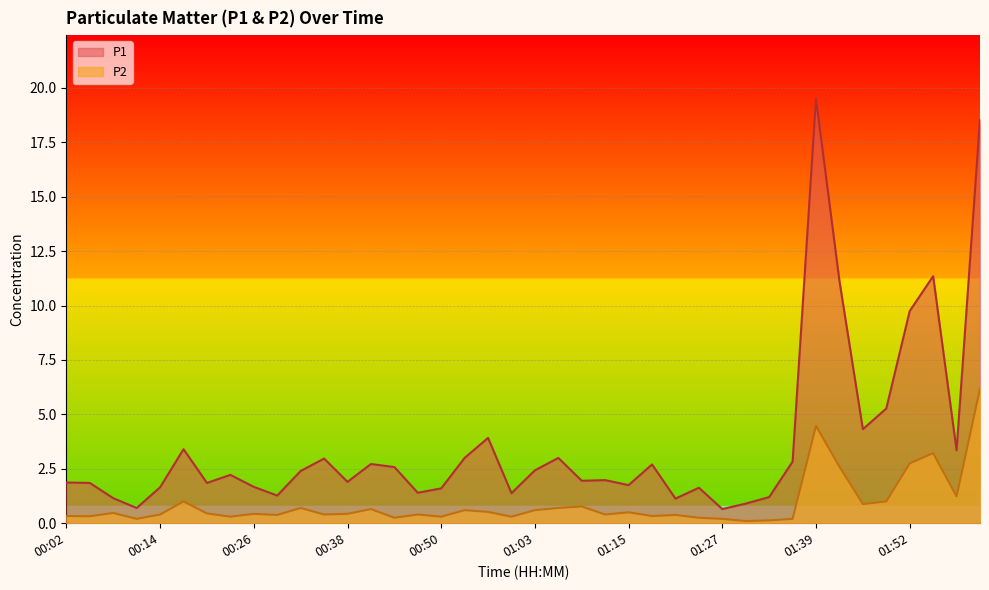

Rank the series at 01:46 from lowest to highest value.

P2, P1